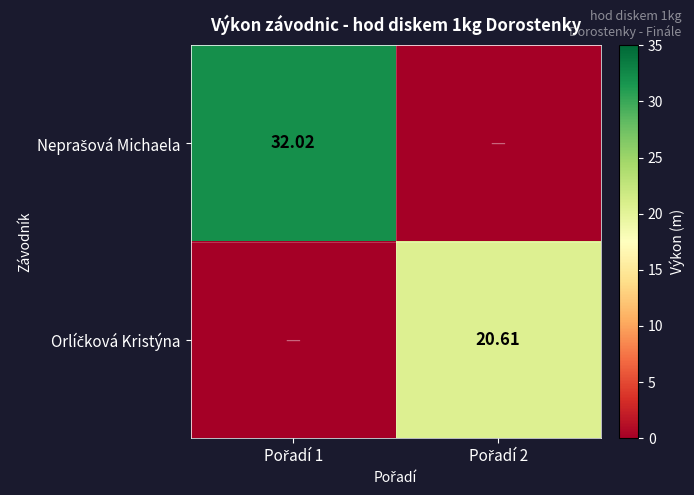

At which label does Neprašová Michaela reach its peak?

Pořadí 1